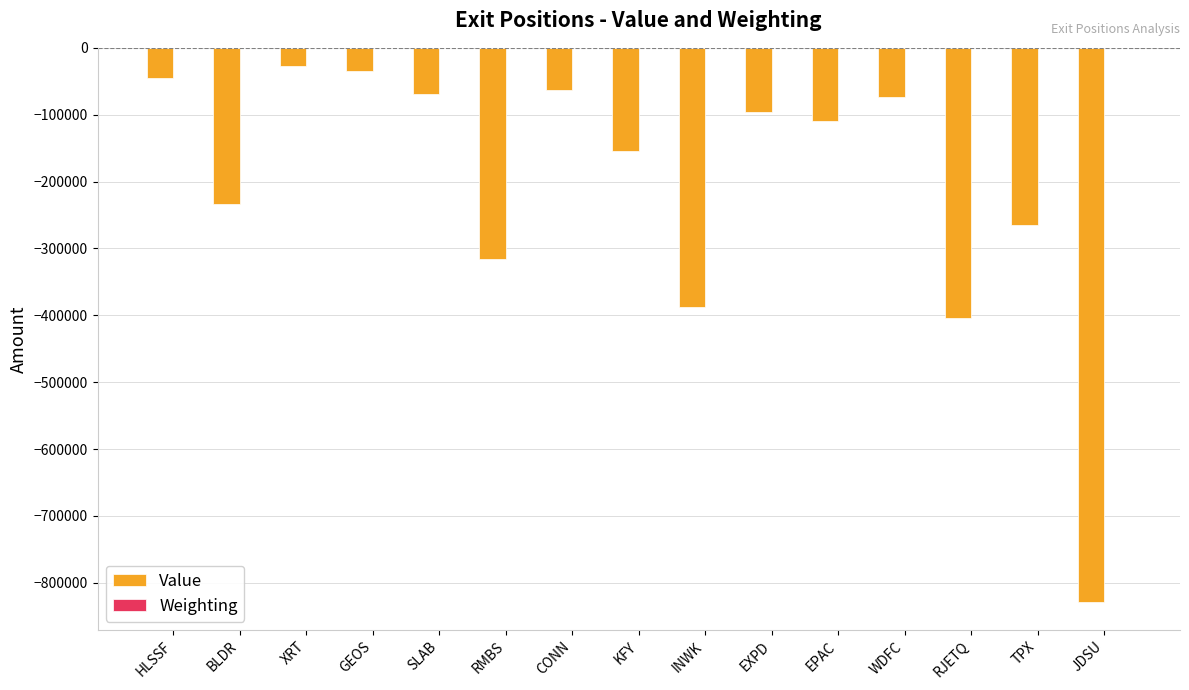

The value of Value at CONN is -63418.0. True or false?

True